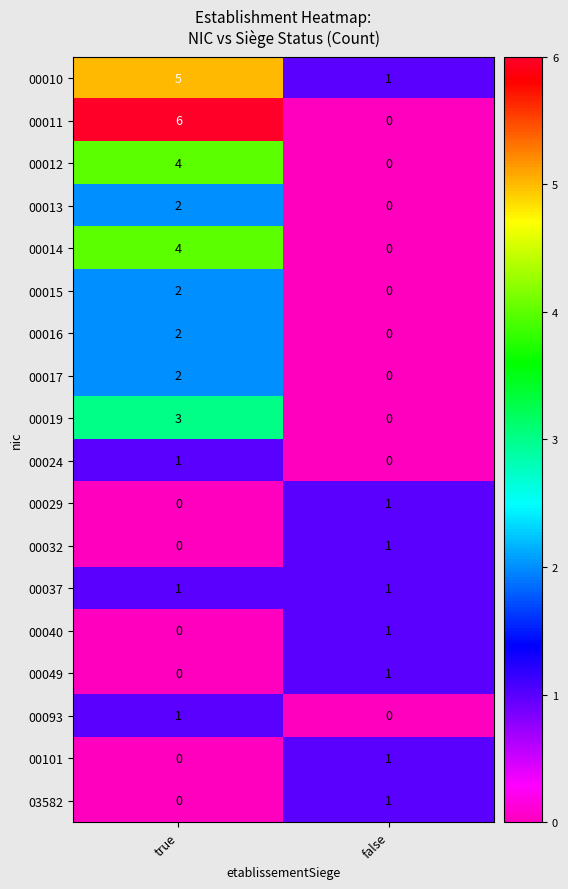

Which series has the widest spread of values?

00011